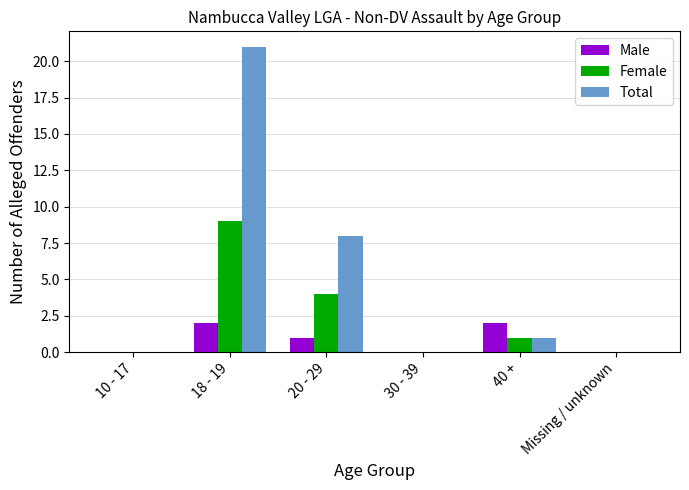

At which category is the sum across all series the highest?

18 - 19